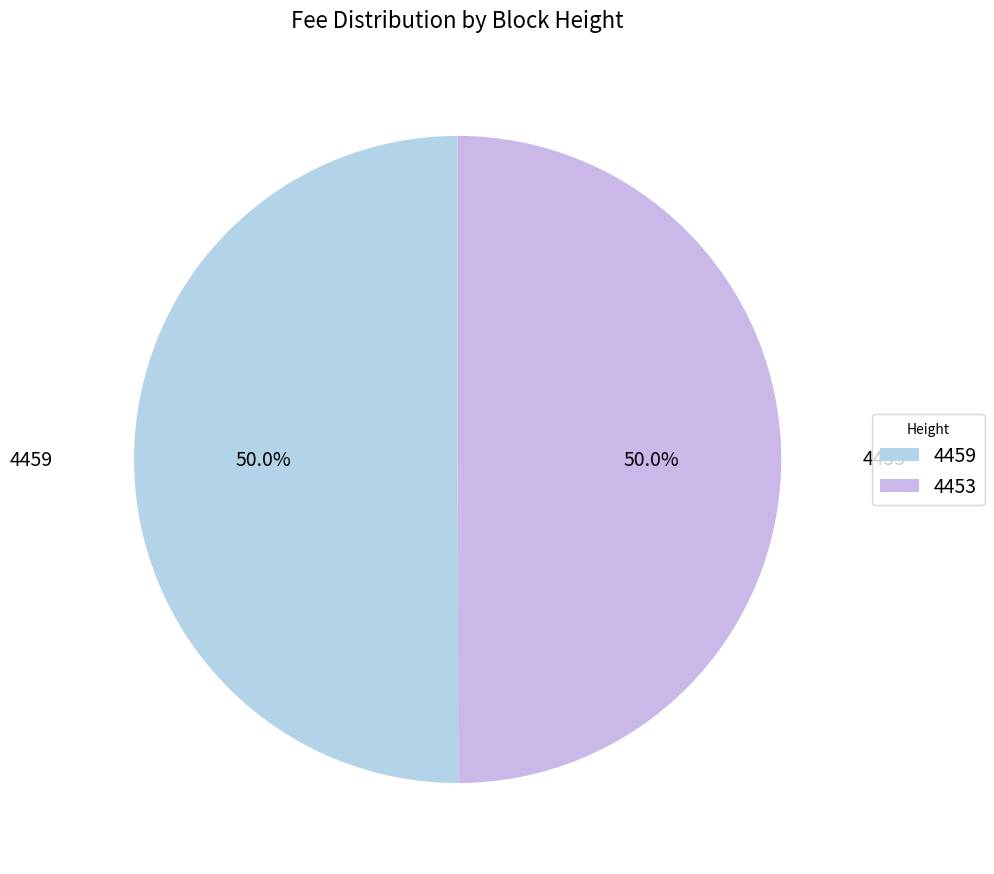

To the nearest percent, what portion does 4453 represent?

50%